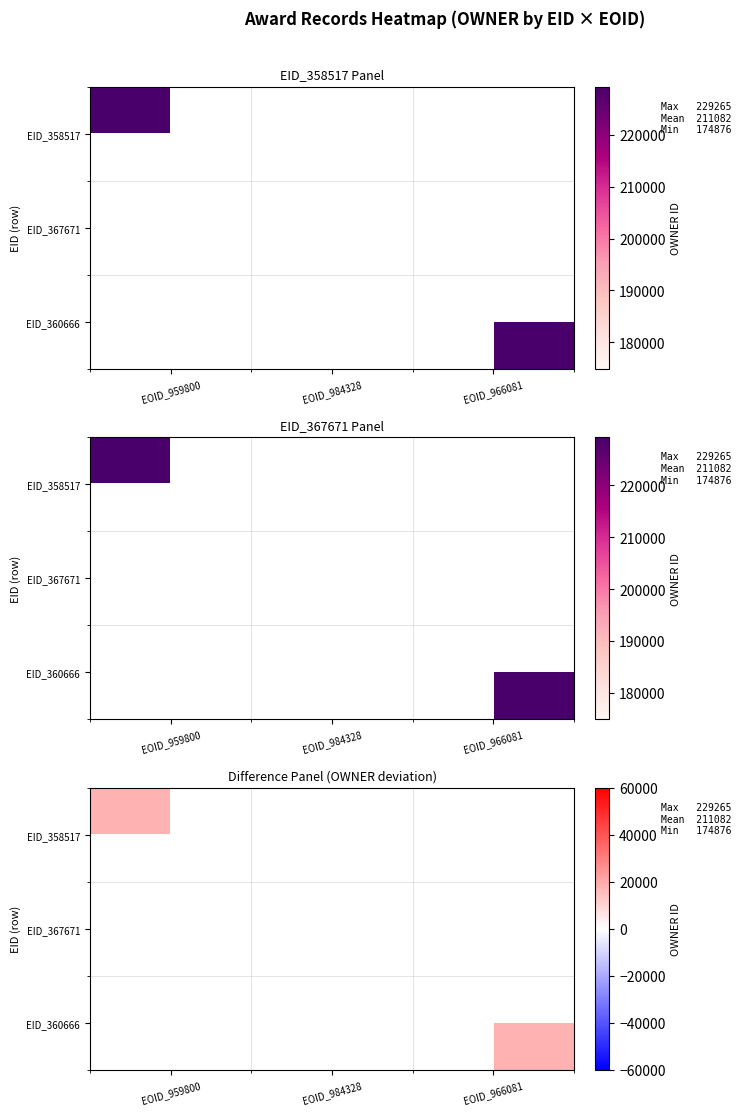

Count the number of categories in the chart.

3